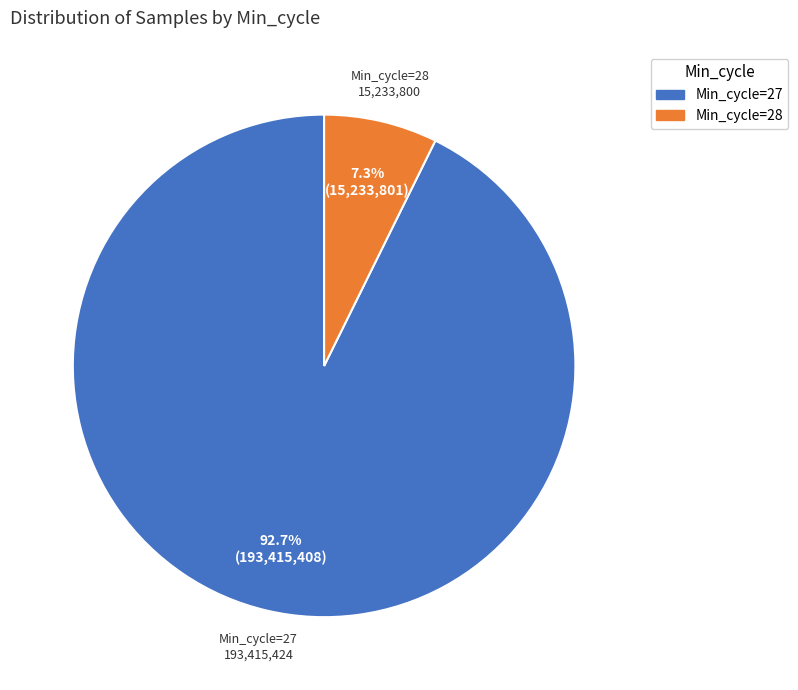

Does any single category account for the majority?

Yes